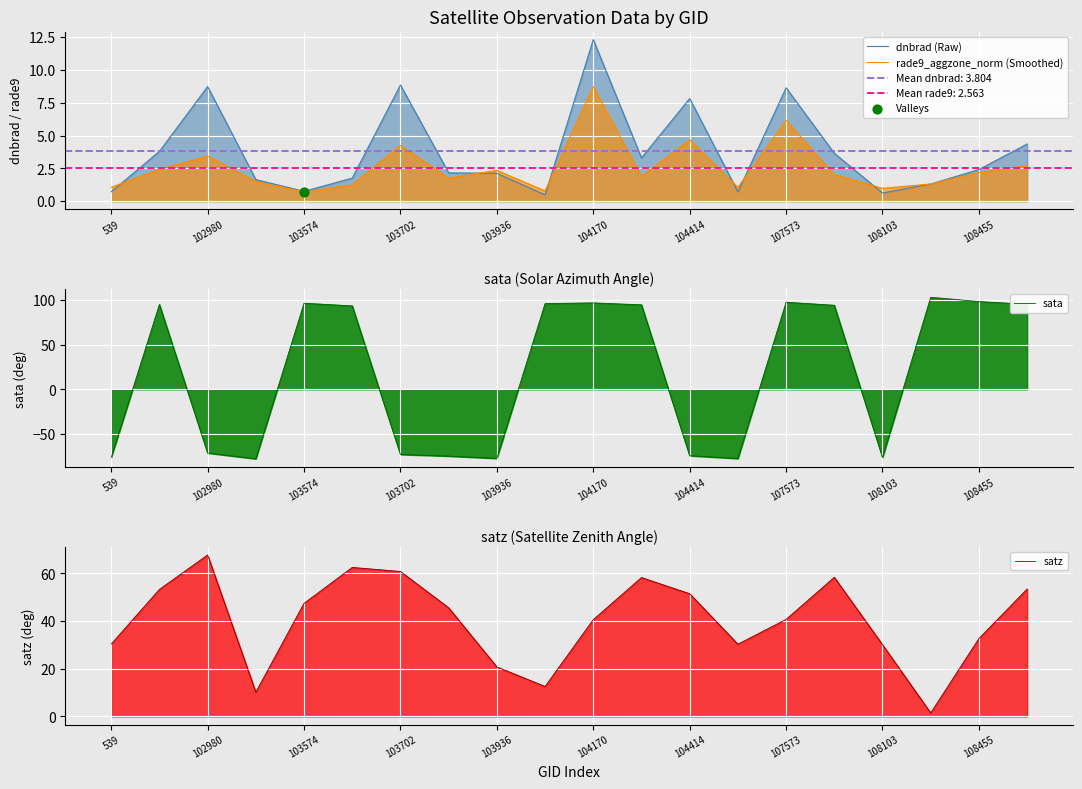

Which series contains the lowest Y value?

sata